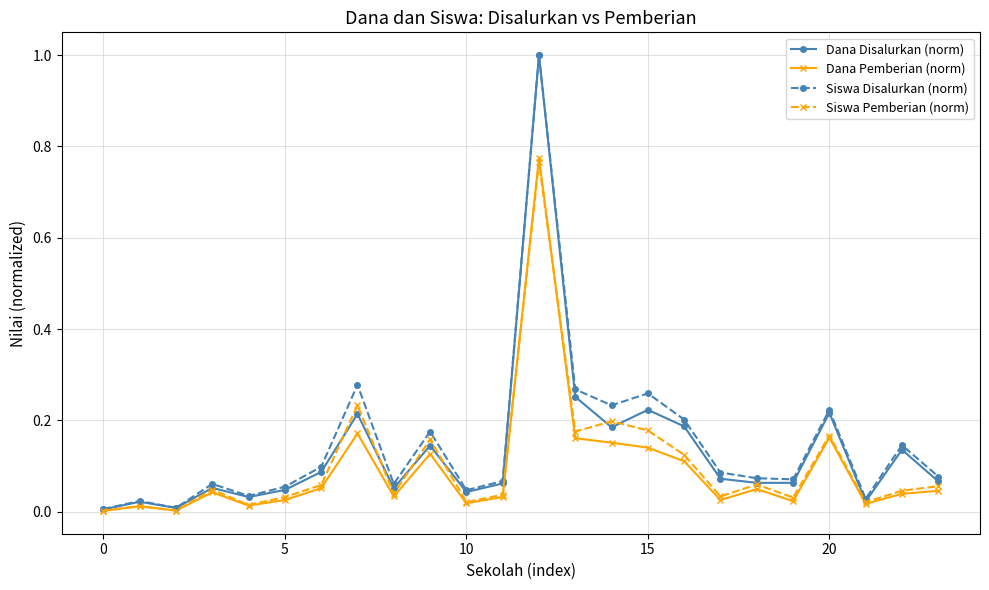

What is the maximum value for Dana Disalurkan (norm)?

1.0